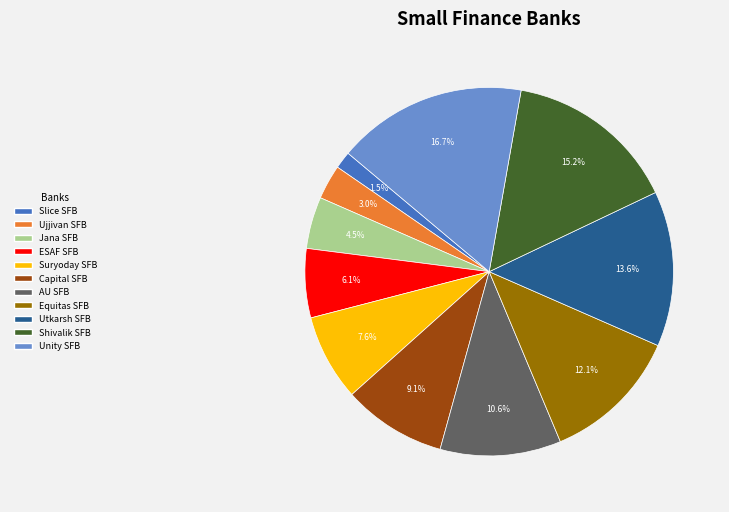

To the nearest percent, what is the average slice percentage?

9%